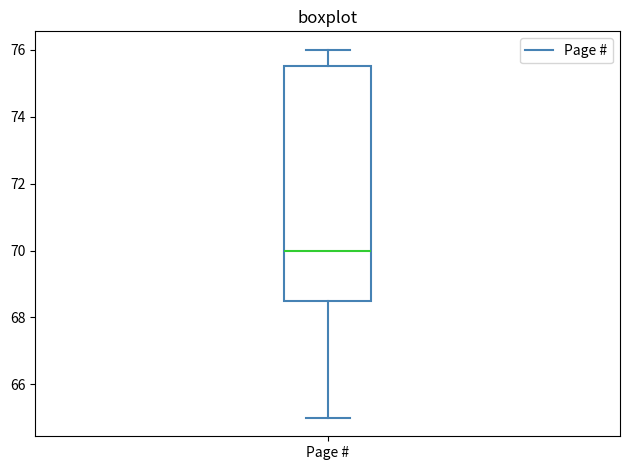

Read this box plot against the y-axis: the position of the median line, the range covered by the box, and the ends of both whiskers. The values are not printed on the chart, so give them approximately, as read against the axis.

median 70.0, box 68.6 to 75.6, whiskers 65.0 to 76.0